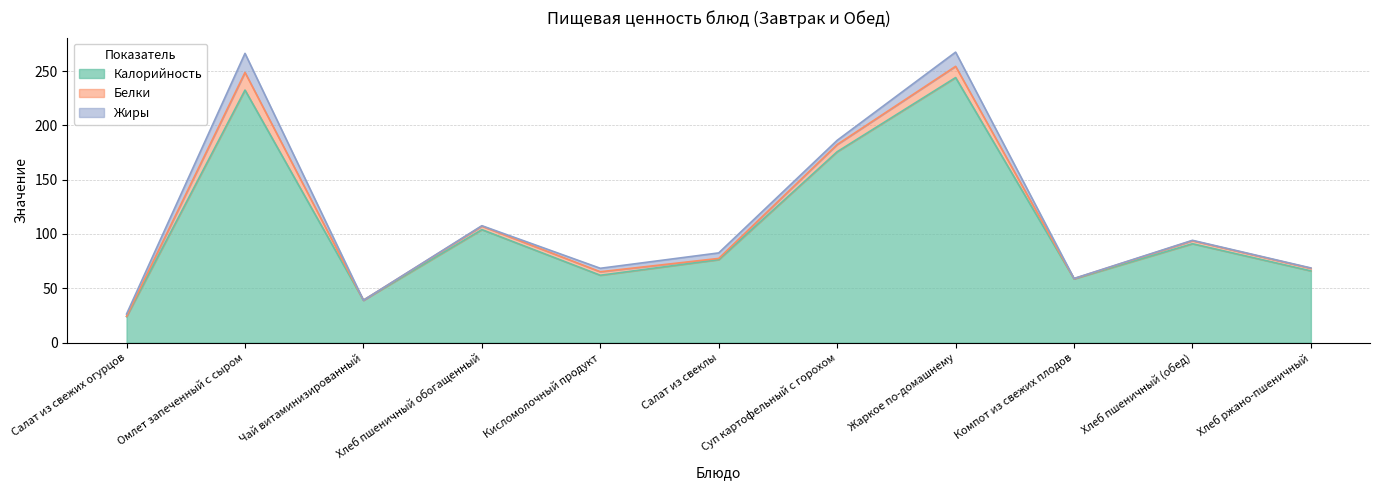

Where is the first local minimum for Белки?

Чай витаминизированный